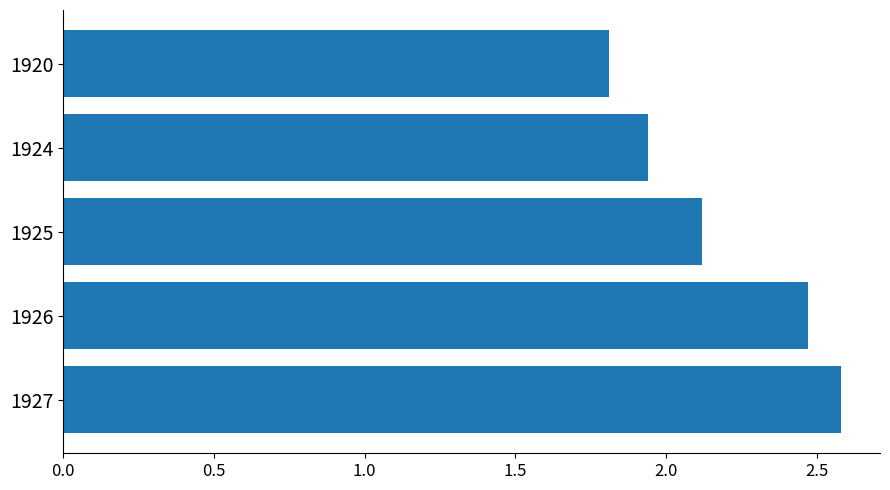

True or false: the data shows 3.4 at 1927.

False